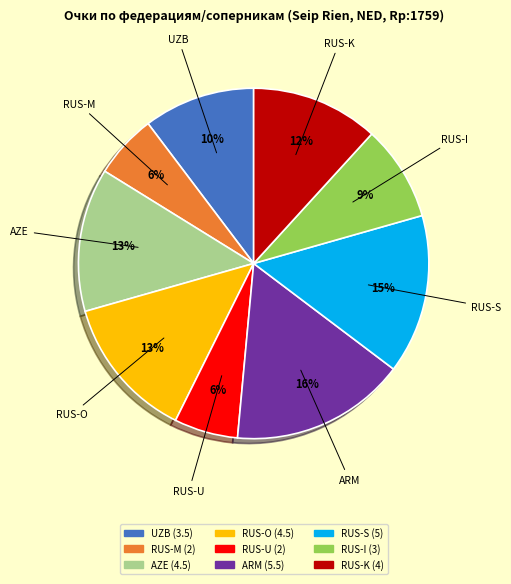

To the nearest percent, what is the difference between the largest and smallest slice percentages?

10%